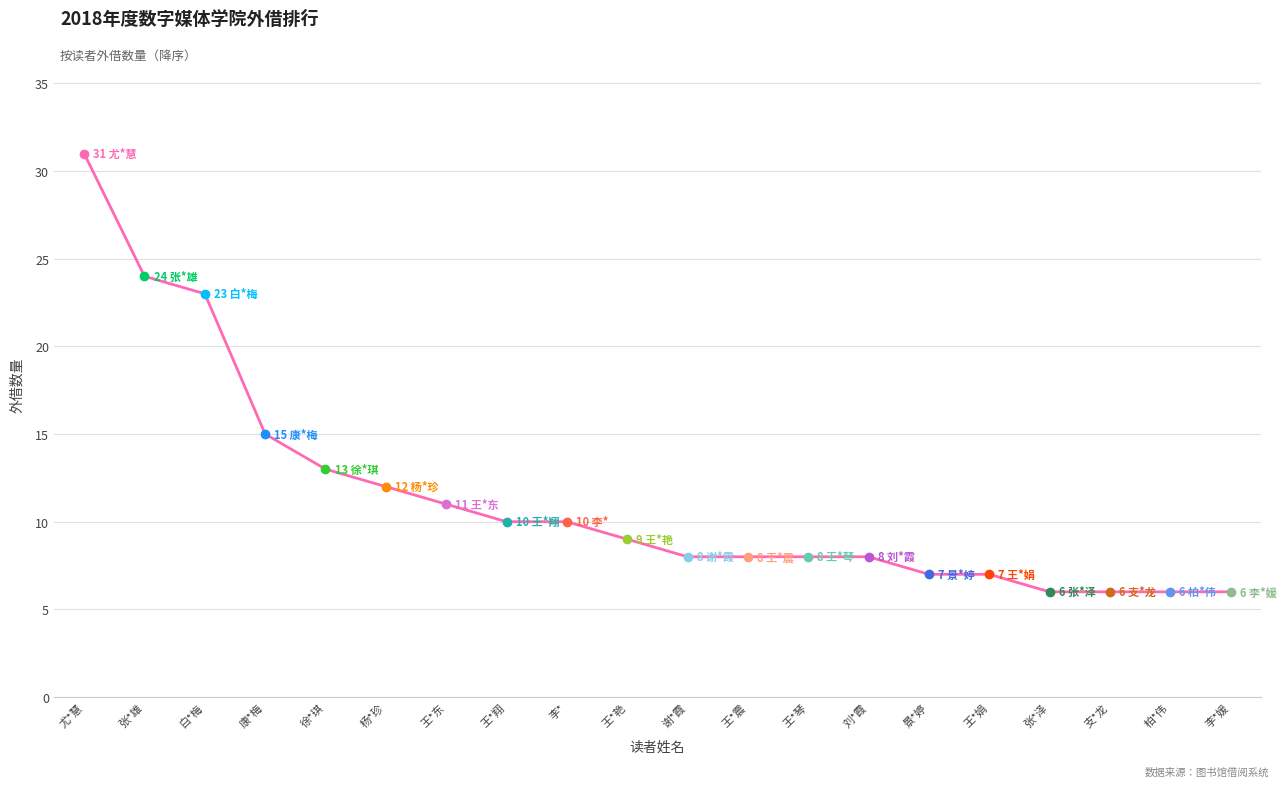

The value at 刘*霞 is 8. True or false?

True